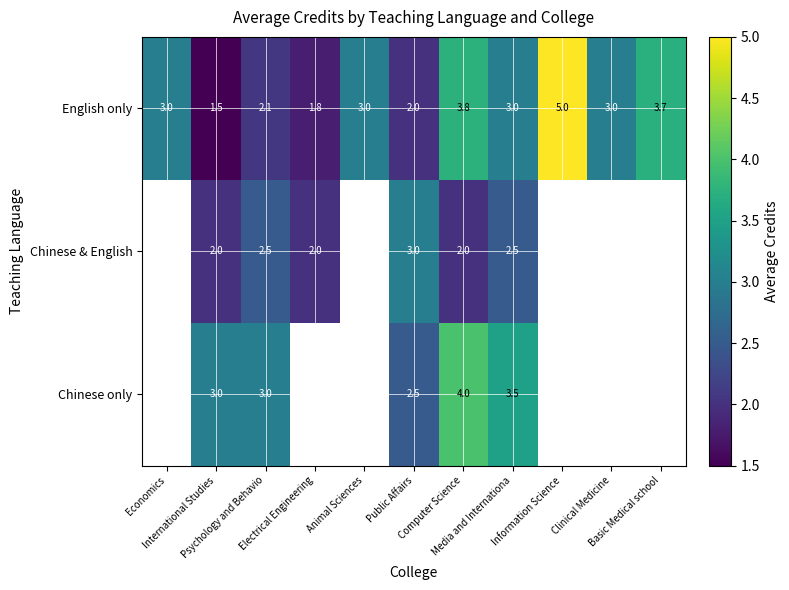

What is the difference between the English only values at Information Science and Public Affairs?

3.0